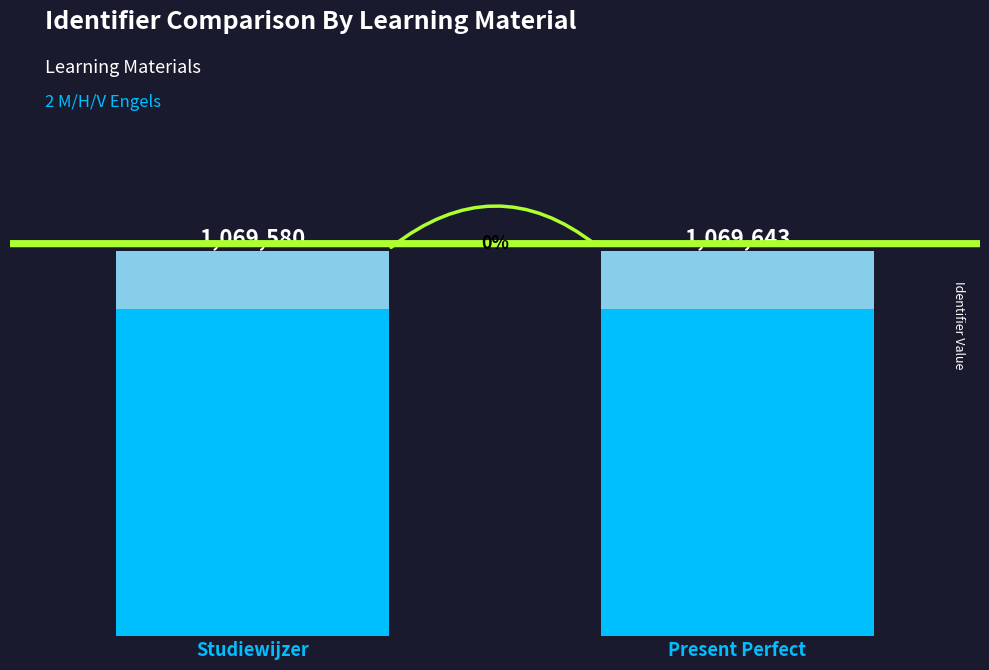

What is the average value?

1069612